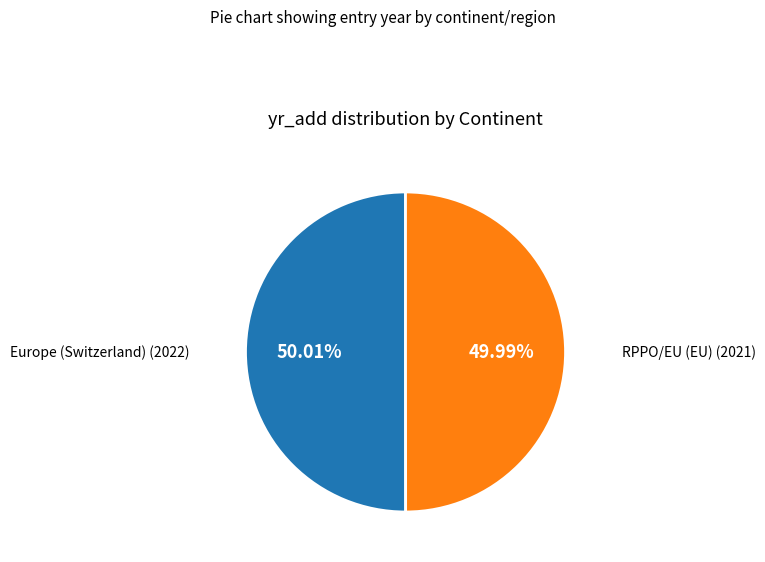

Approximately how many times larger is the value at RPPO/EU (EU) compared to Europe (Switzerland)?

1.0